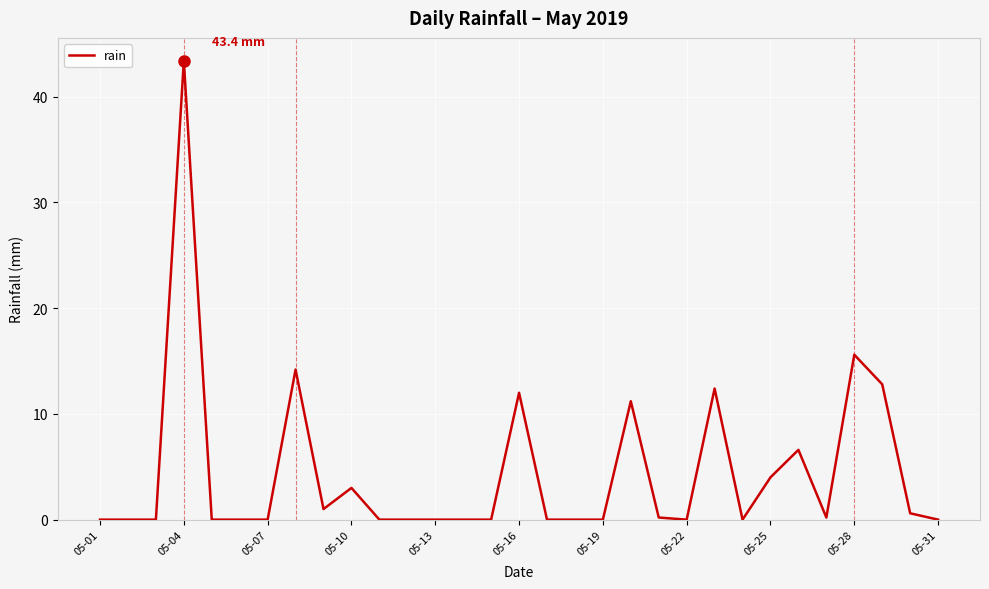

Is this an area chart (filled region under the line)?

No